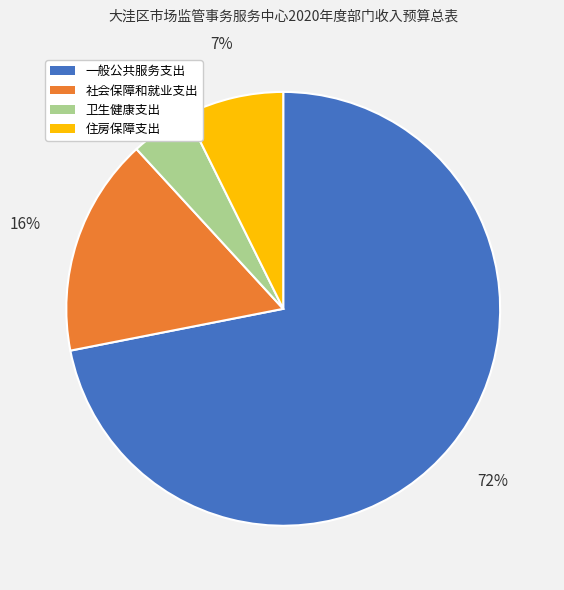

What percentage is the 卫生健康支出 slice, to the nearest percent?

5%